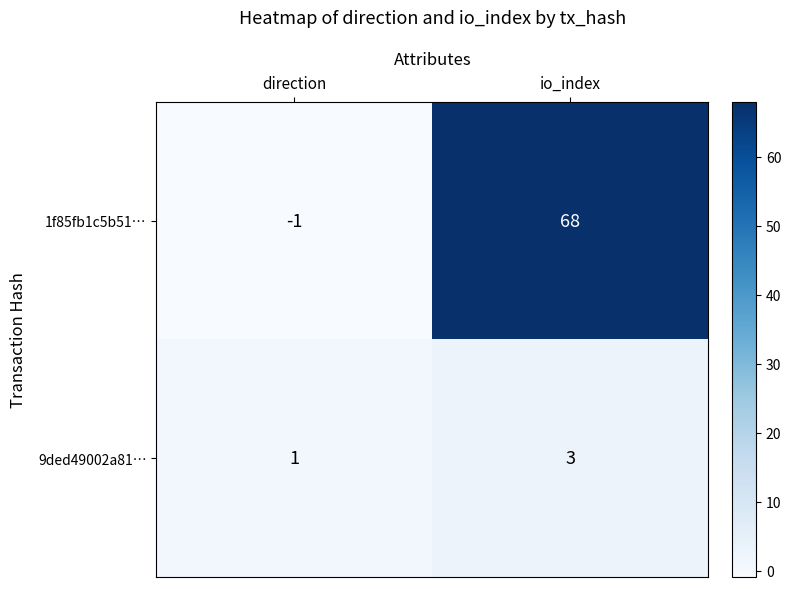

Which series has the largest total across all categories?

1f85fb1c5b51…